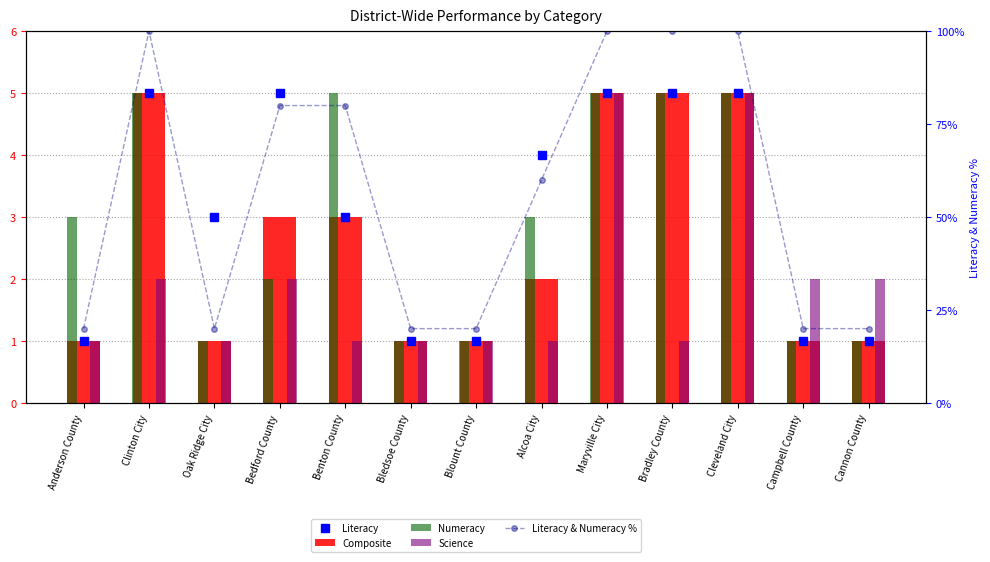

What position from the right is Blount County?

7